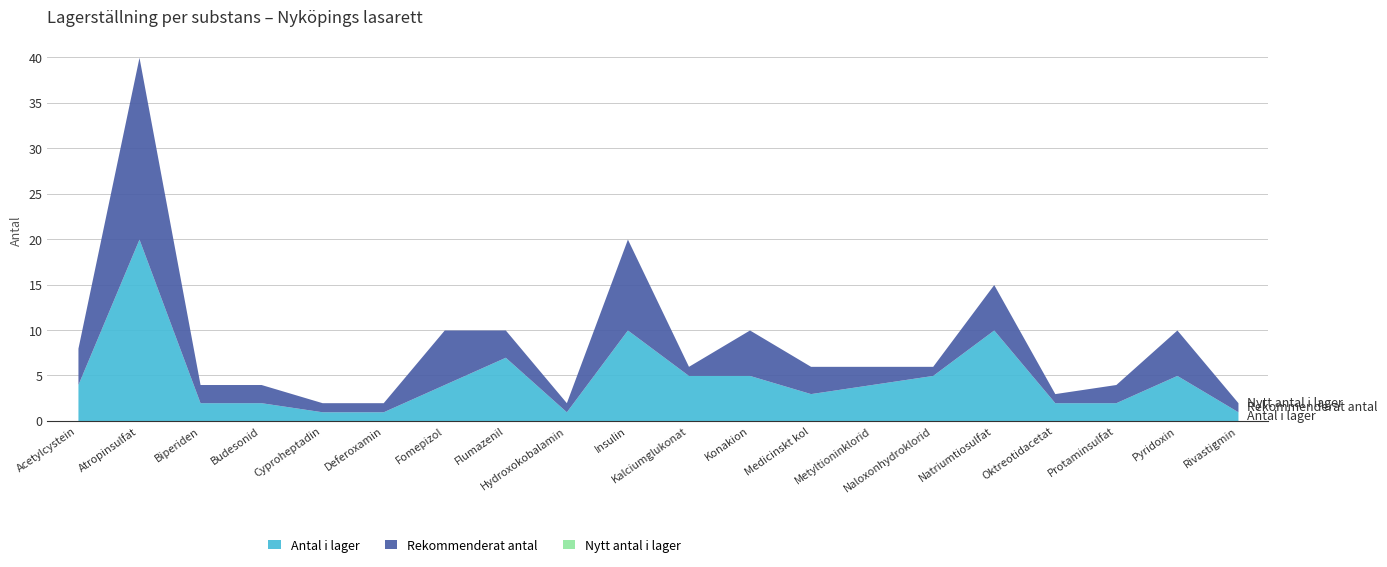

Between Biperiden and Insulin, which is larger?

Insulin